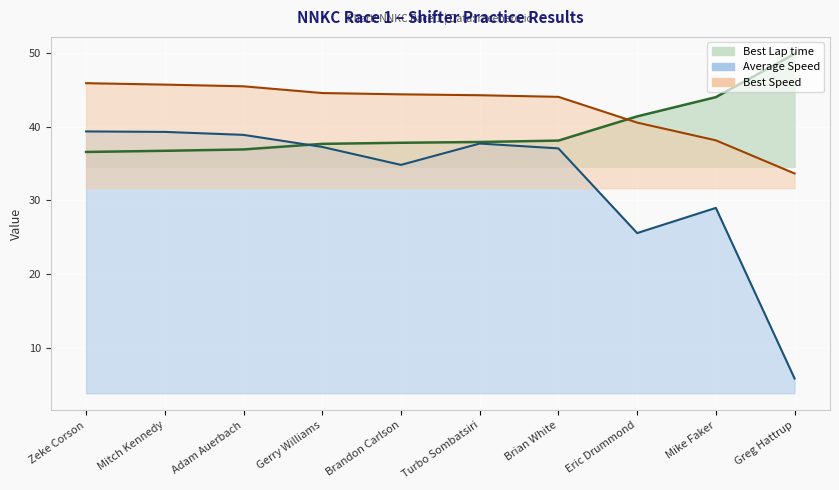

How many values in the Average Speed series are below 37?

4